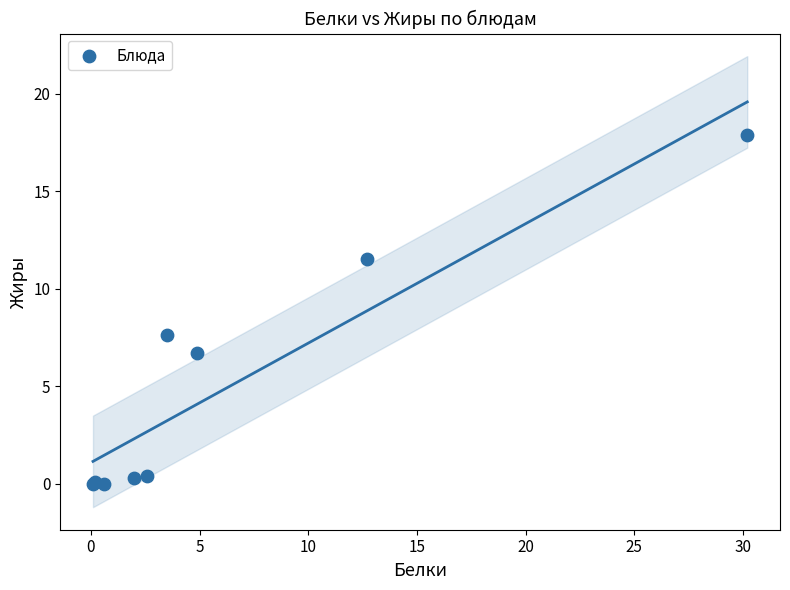

What Y value in the scatter plot is closest to 8?

7.6